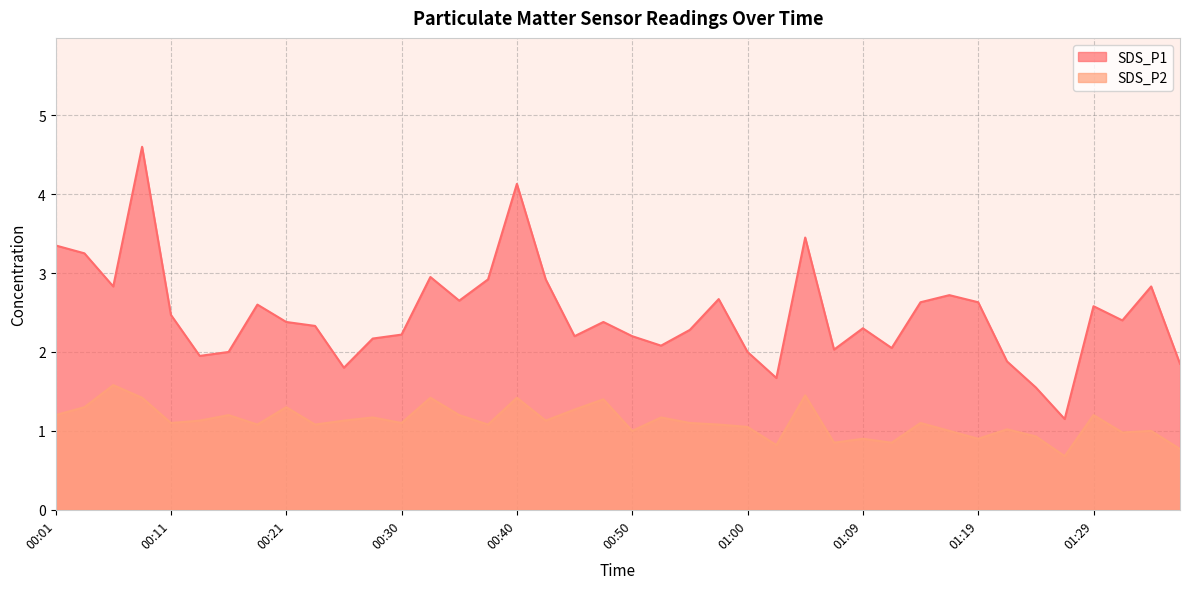

The SDS_P1 series shows 1.2 at 00:23. True or false?

False